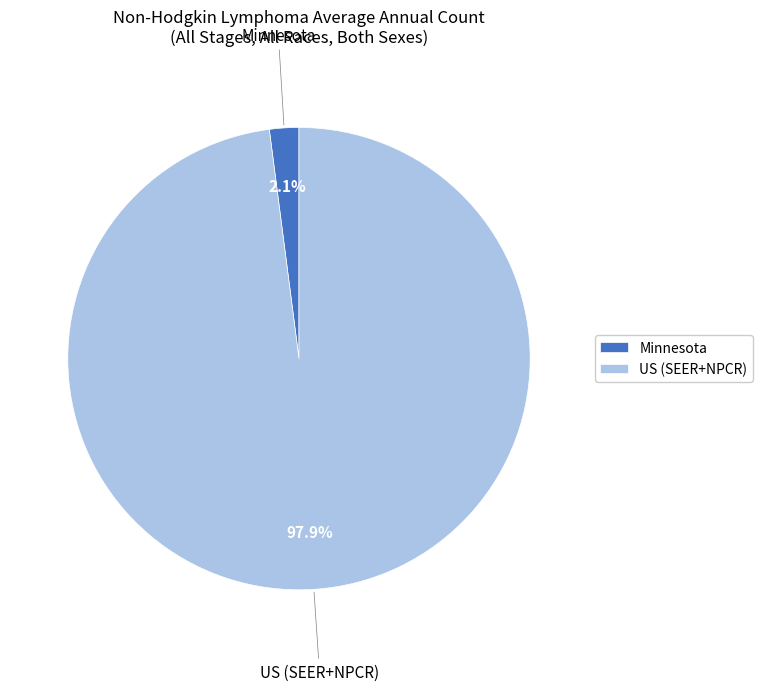

Does Minnesota represent more than half of the total?

No